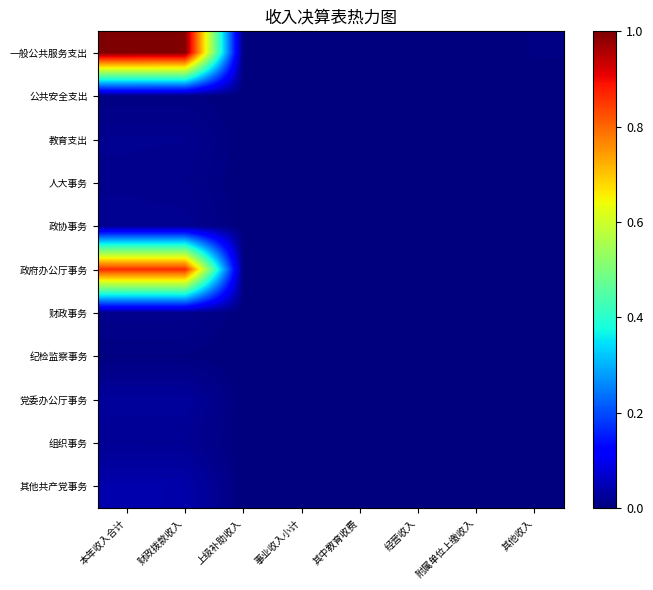

Count the number of data series in this chart.

11